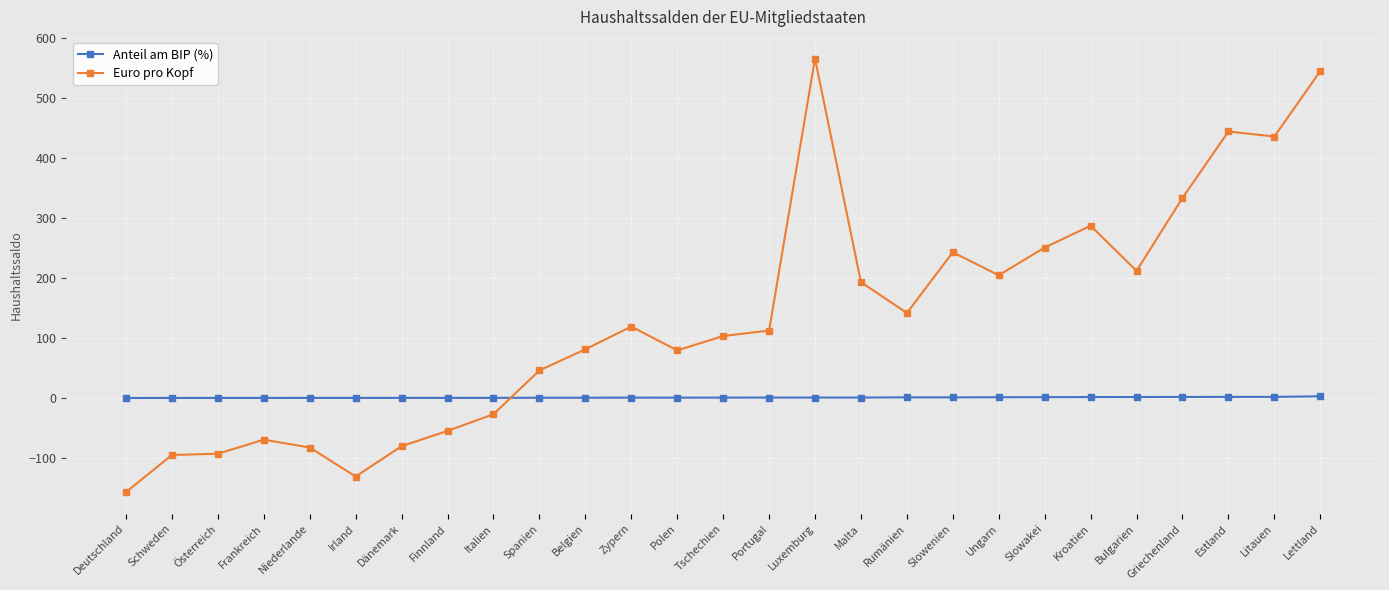

True or false: Anteil am BIP (%) has a value of 1.3 at Bulgarien.

True